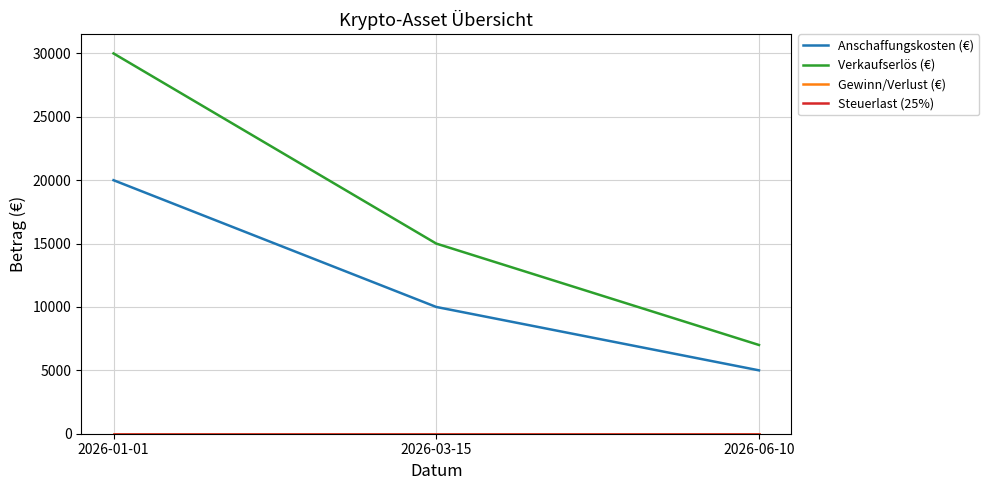

Is this an area chart (filled region under the line)?

No